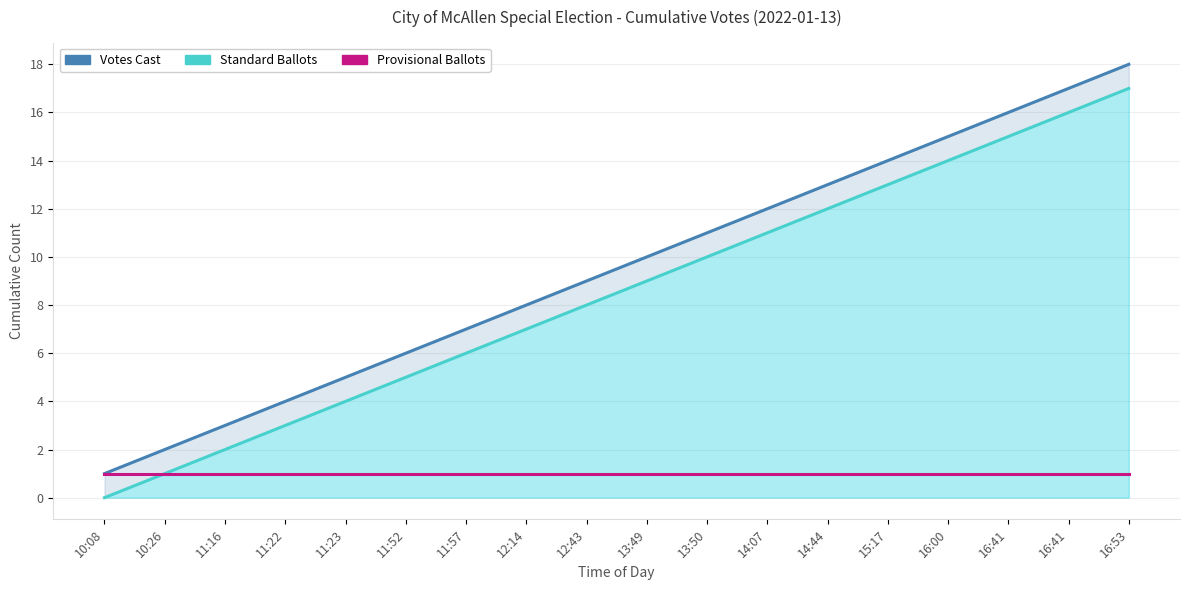

True or false: Standard Ballots has a value of 10 at 13:50.

True